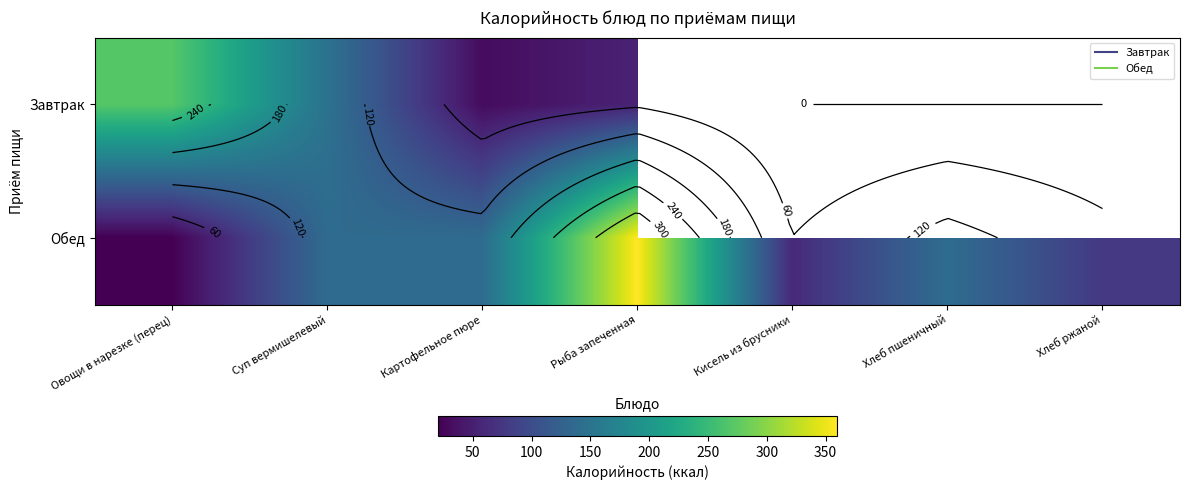

Where does the Обед series first go above 138?

Суп вермишелевый